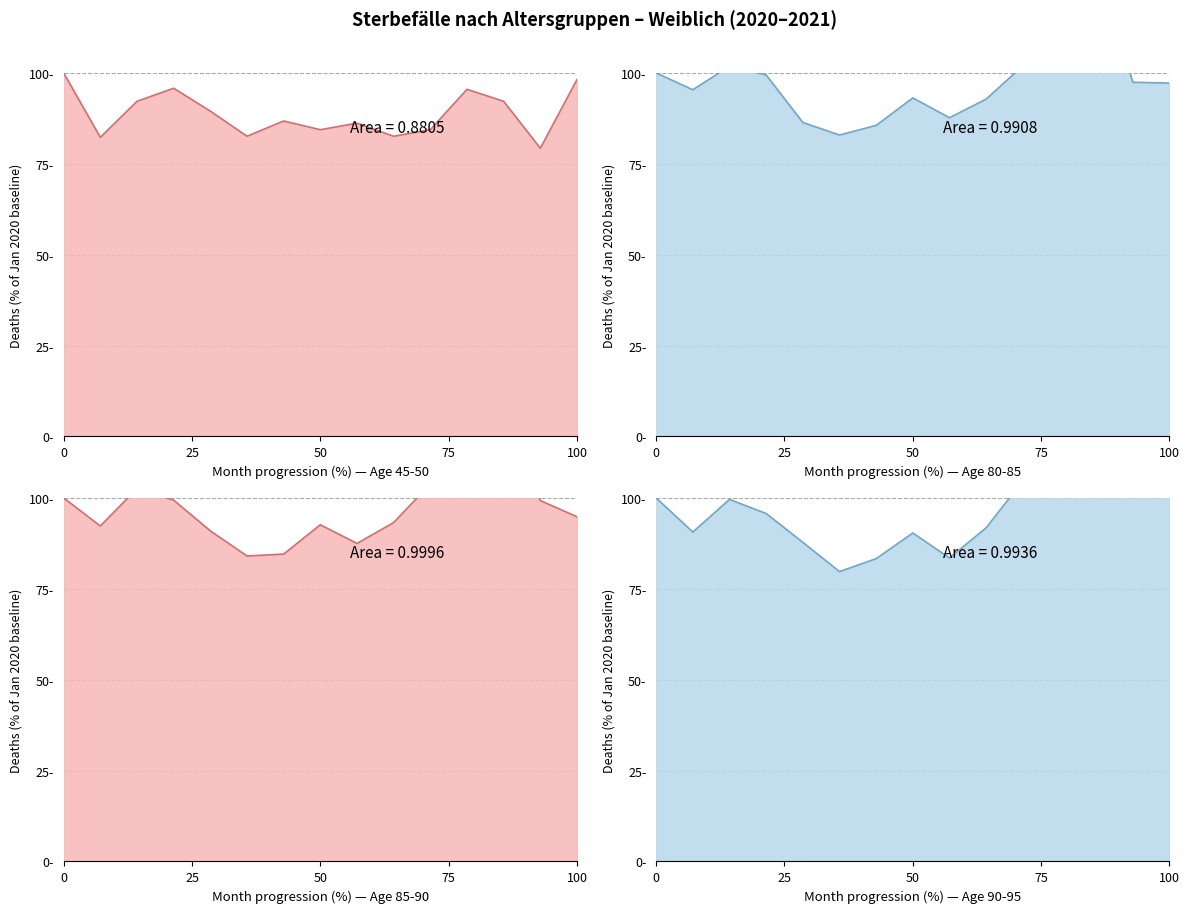

Is the value of Age 45-50 line at 75 greater than the value of Age 85-90 line at 11?

No